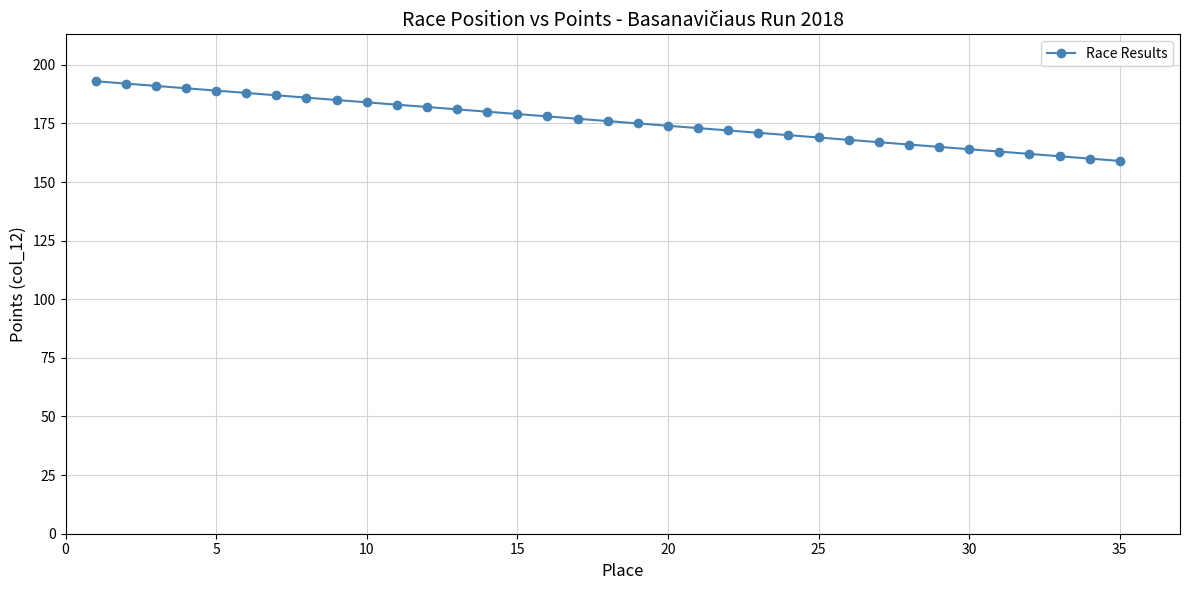

What is the smallest value displayed?

159